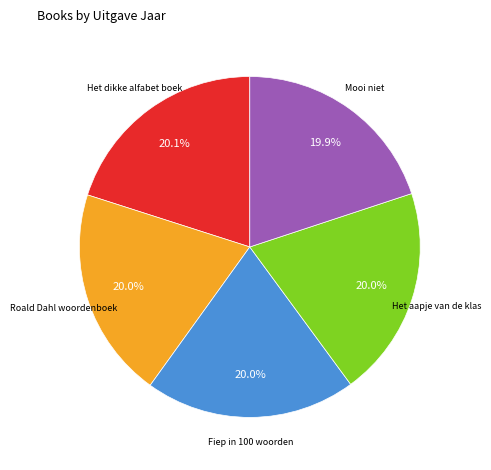

Approximately how many times larger is the value at Het aapje van de klas compared to Het dikke alfabet boek?

1.0